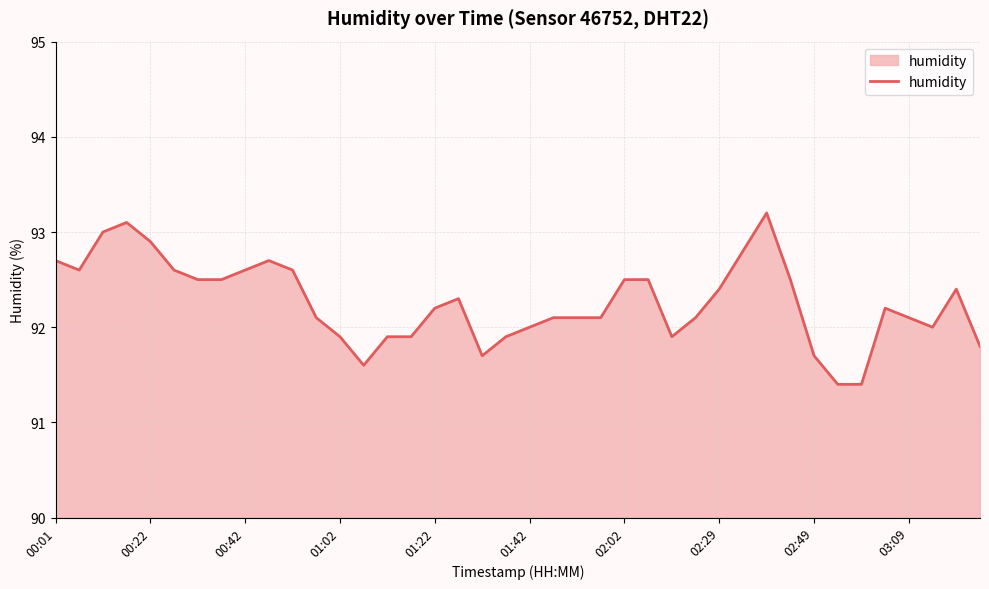

What is the greatest value displayed?

93.2